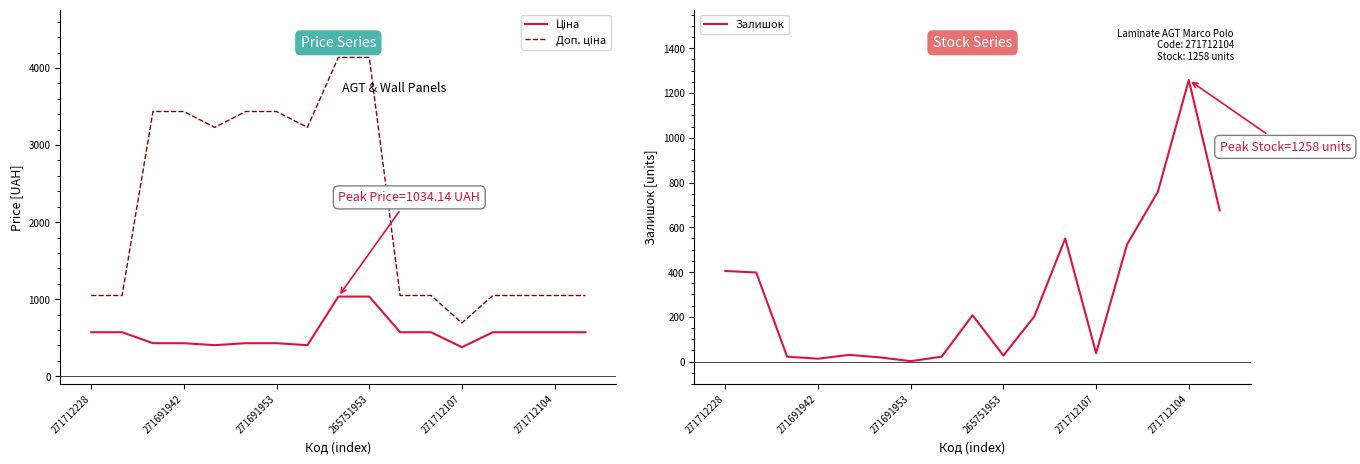

The Залишок series shows 759 at 271712104. True or false?

False